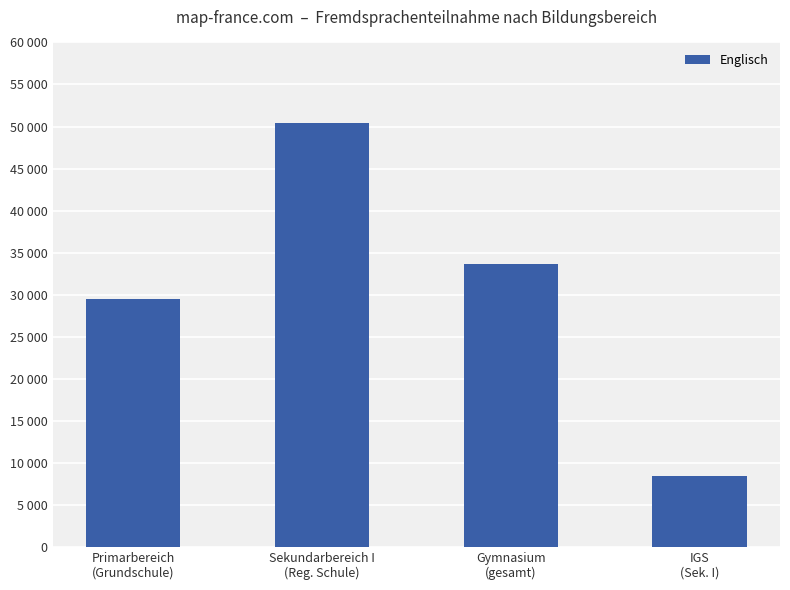

What is the approximate value at Sekundarbereich I
(Reg. Schule), to the nearest 100?

50500